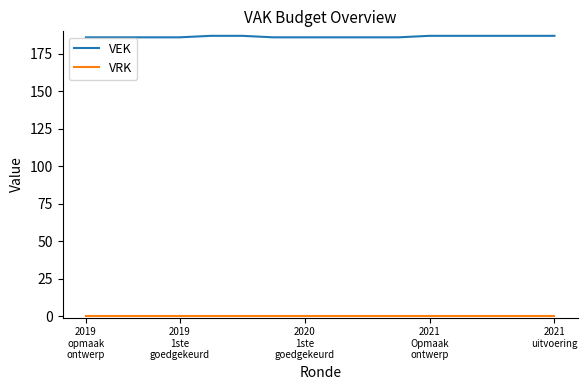

What is the maximum value shown in the chart?

187